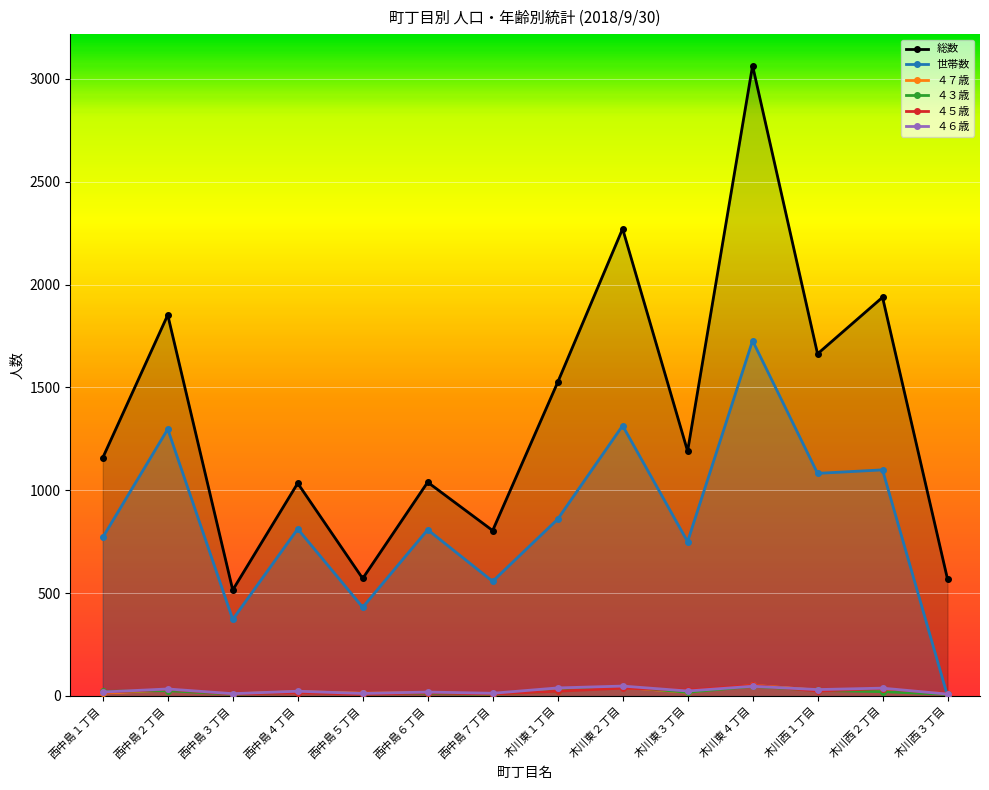

What is the approximate value of 総数 at 木川東３丁目, to the nearest 100?

1200